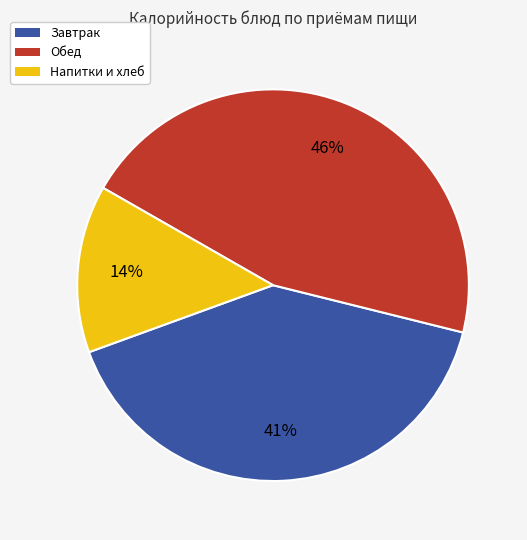

Is there any slice that represents more than half of the pie?

No